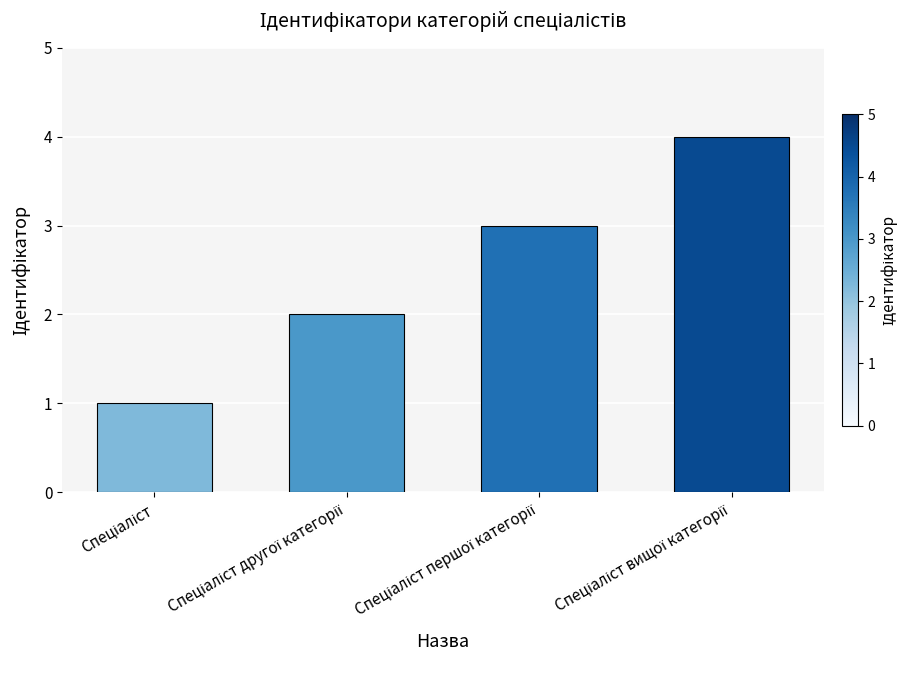

What is the greatest value displayed?

4